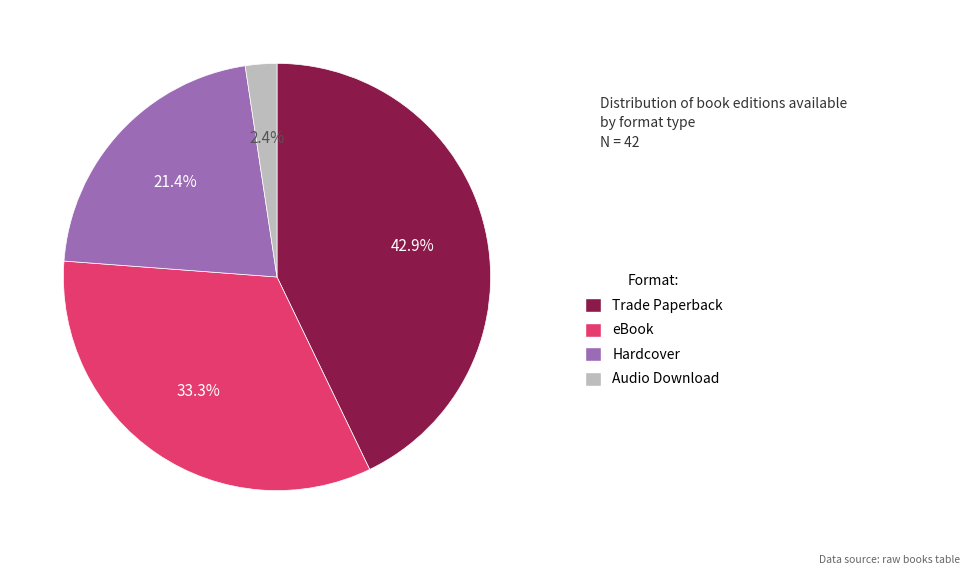

Count the number of slices in the pie.

4